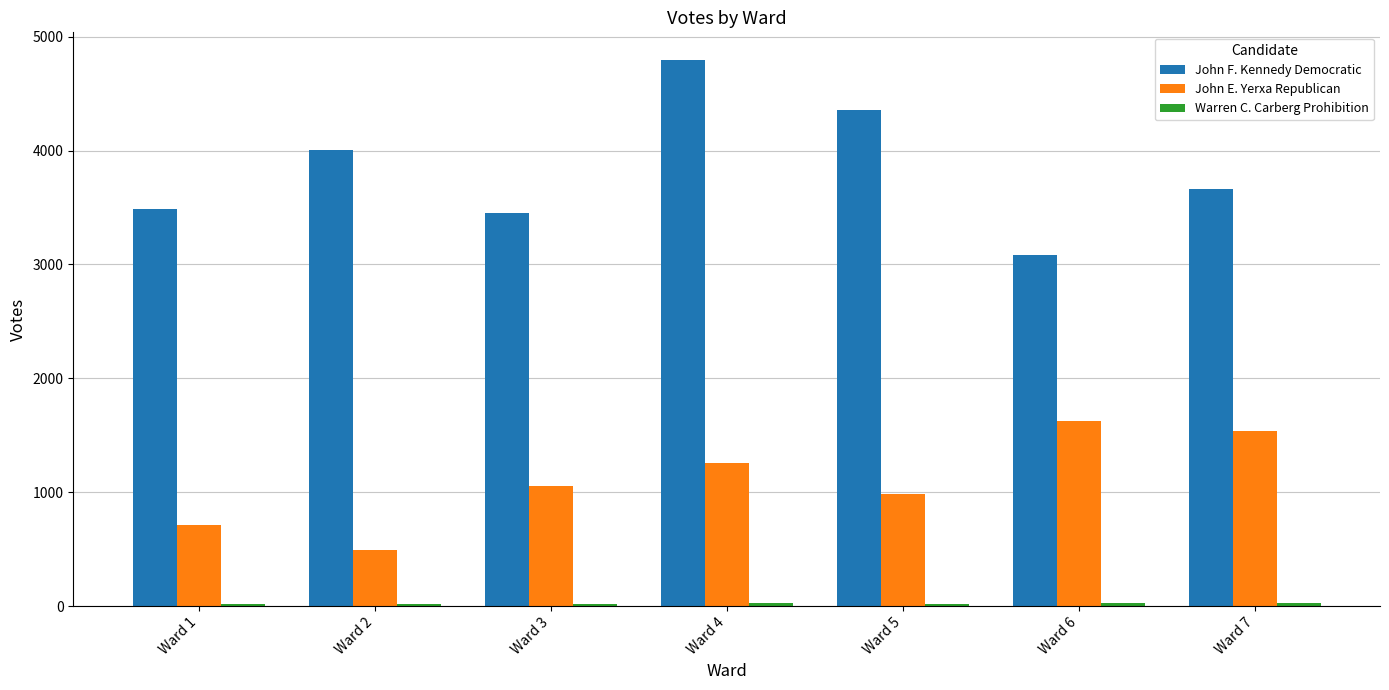

What is the difference between the John F. Kennedy Democratic values at Ward 7 and Ward 5?

700